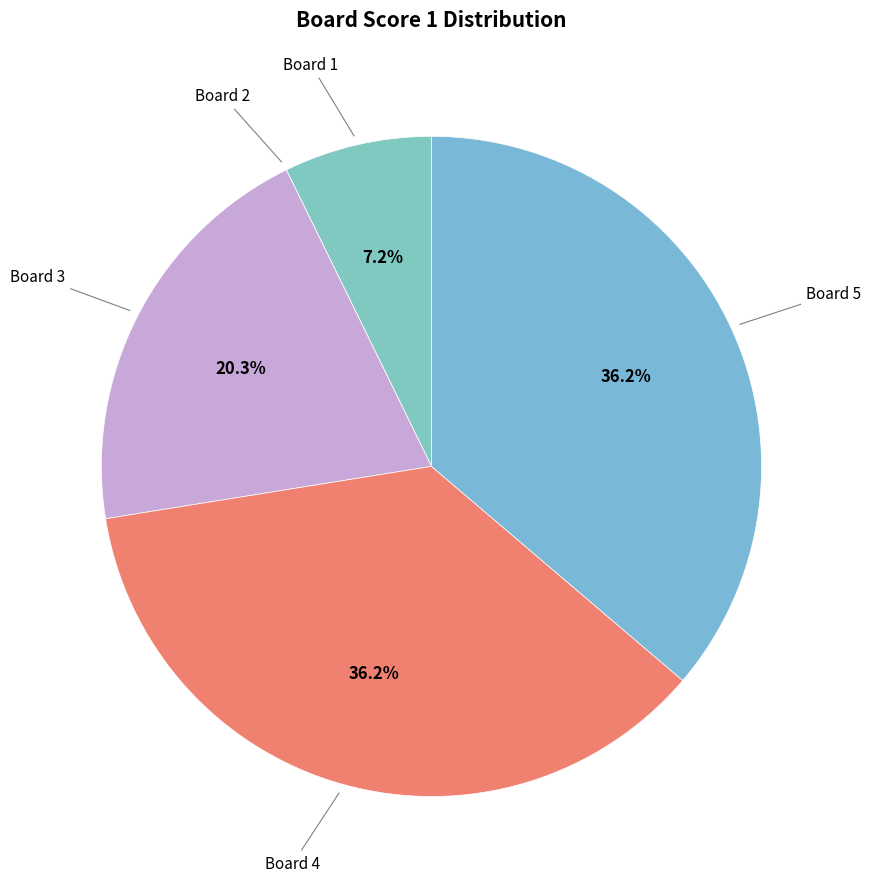

Between Board 3 and Board 1, which is larger?

Board 3